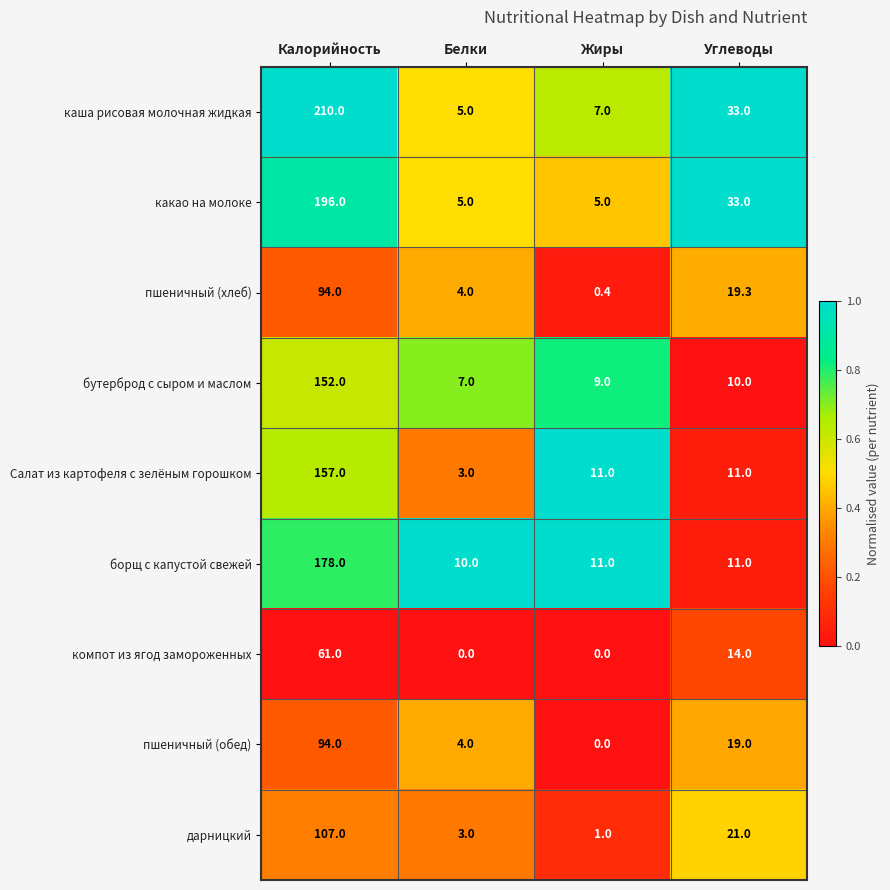

What is the greatest value displayed?

210.0